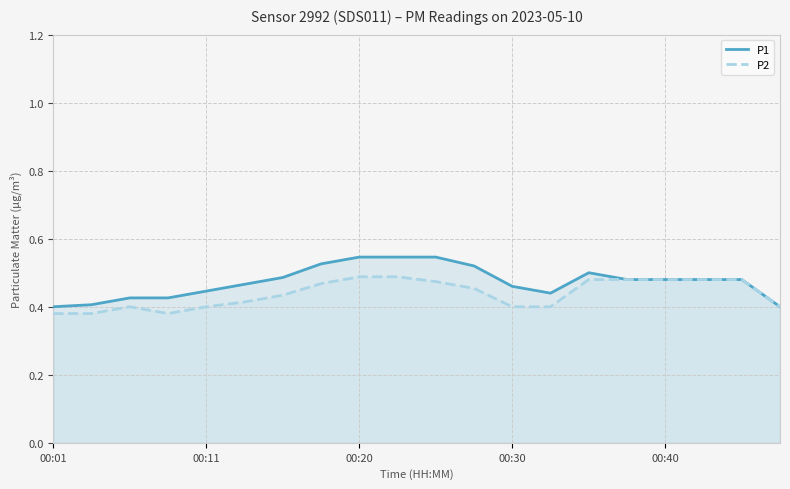

Rank the series by their maximum value, from highest to lowest.

P1, P2